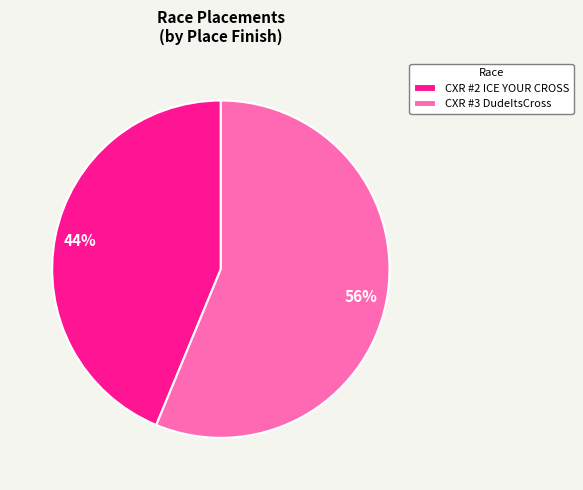

Do CXR #2 ICE YOUR CROSS and CXR #3 DudeItsCross together represent more than half of the pie?

Yes